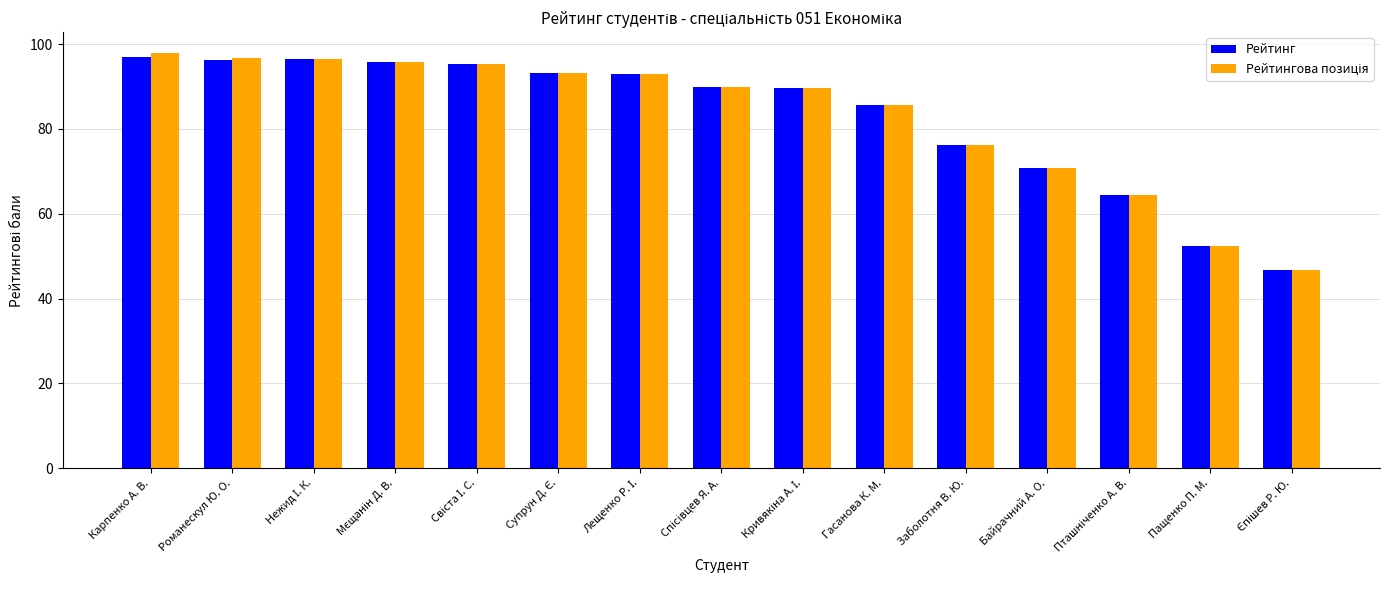

Is it true that Рейтинг equals 154.7 at Романескул Ю. О.?

False